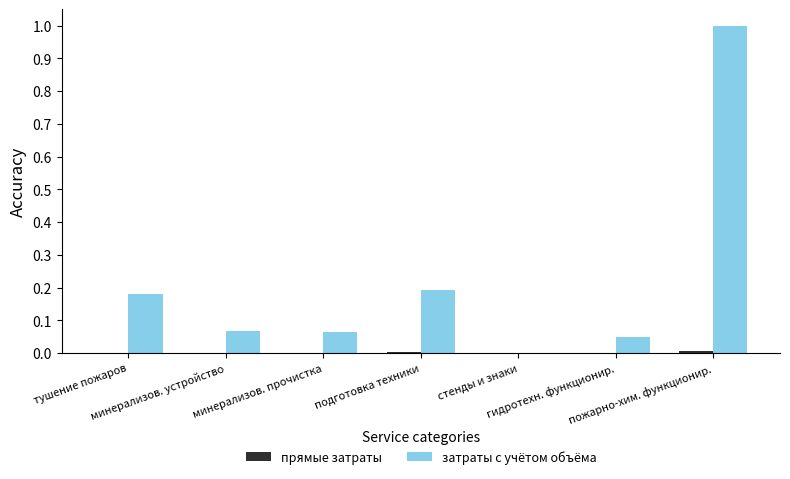

Which series changed the most between минерализов. устройство and стенды и знаки?

затраты с учётом объёма